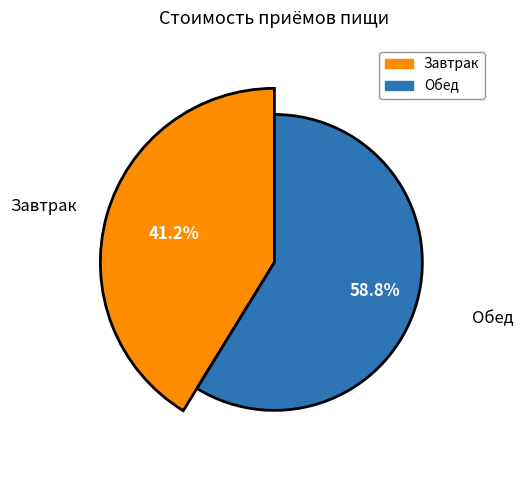

The Завтрак slice represents 41% of the pie. True or false?

True